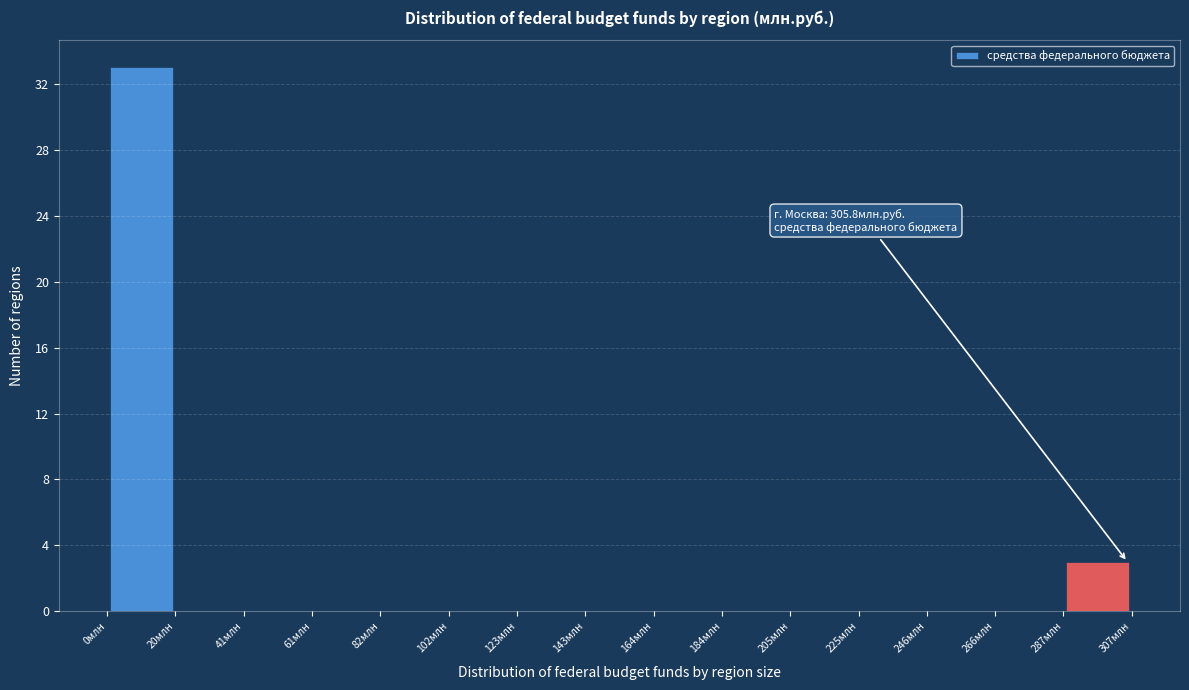

Which range on the x-axis has the tallest bar?

0 to 20